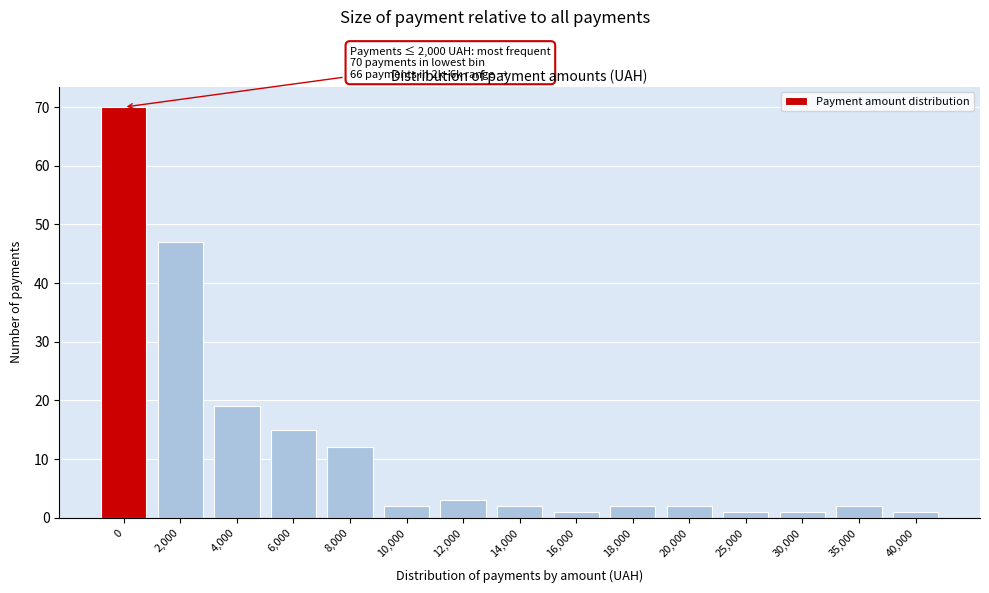

Reading left to right, extract all data points from this chart.

70	47	19	15	12	2	3	2	1	2	2	1	1	2	1